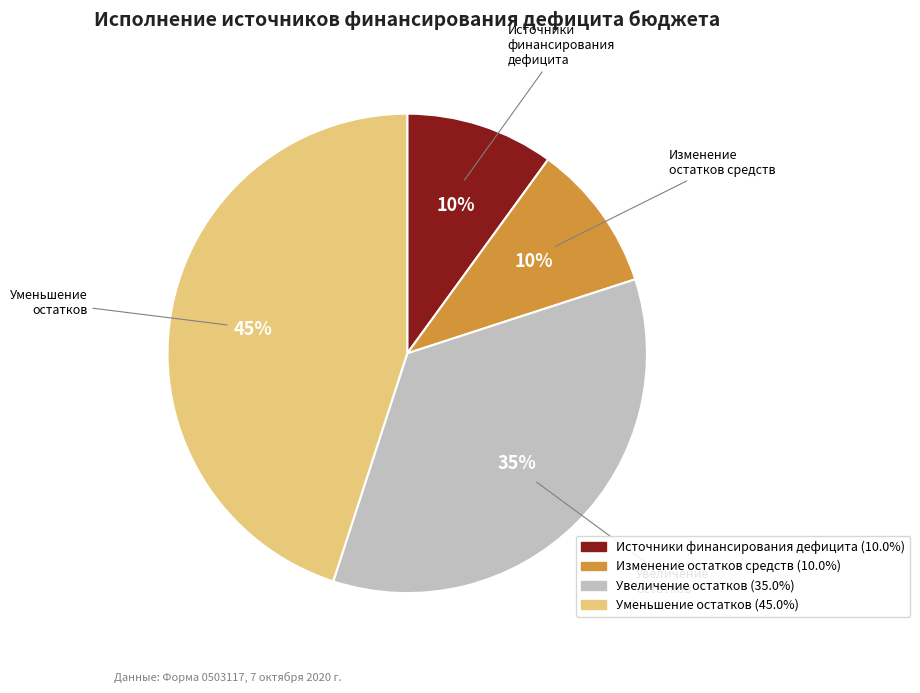

To the nearest percent, what is the average slice percentage?

25%